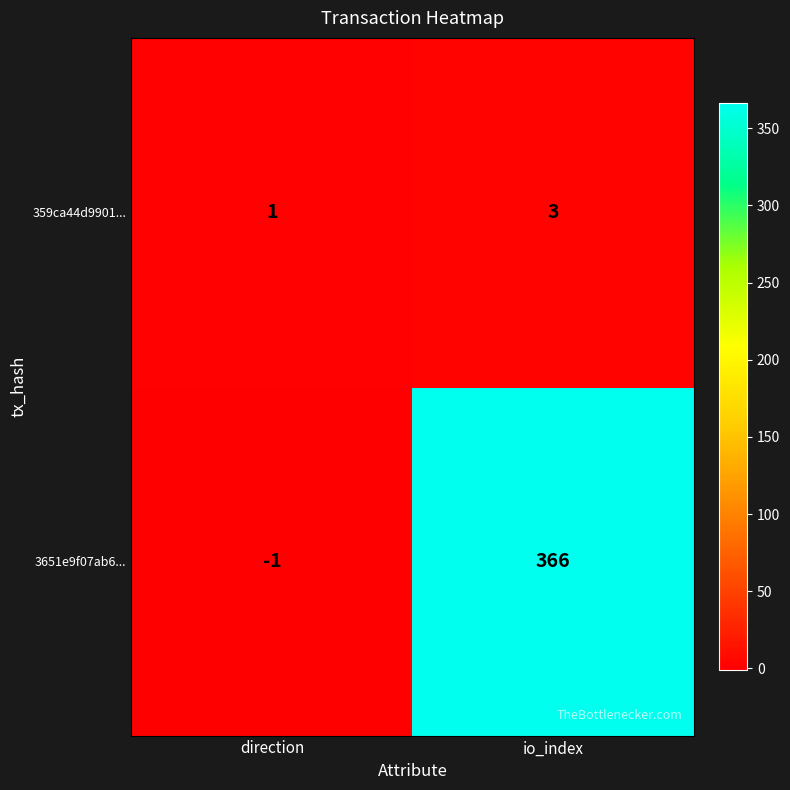

At io_index, list the series in order from largest to smallest.

3651e9f07ab6..., 359ca44d9901...